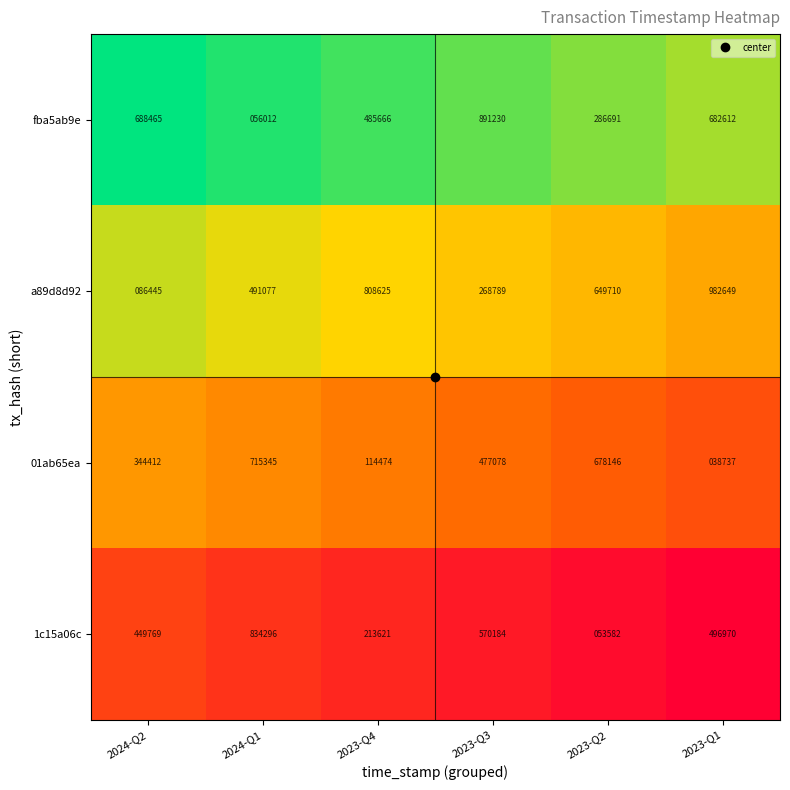

What is the total value across all series at 2023-Q3?

2207281